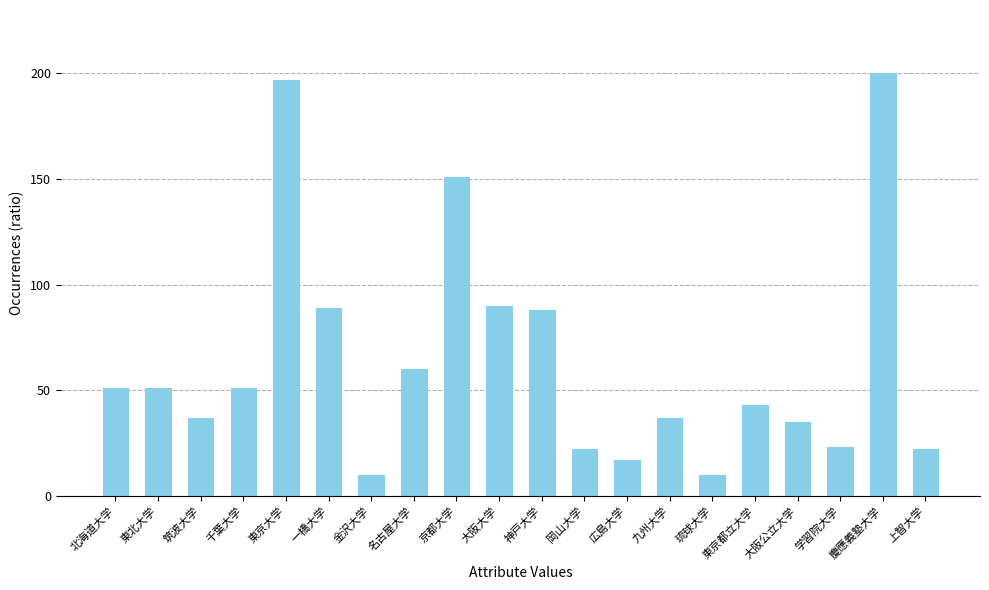

What is the average value?

64